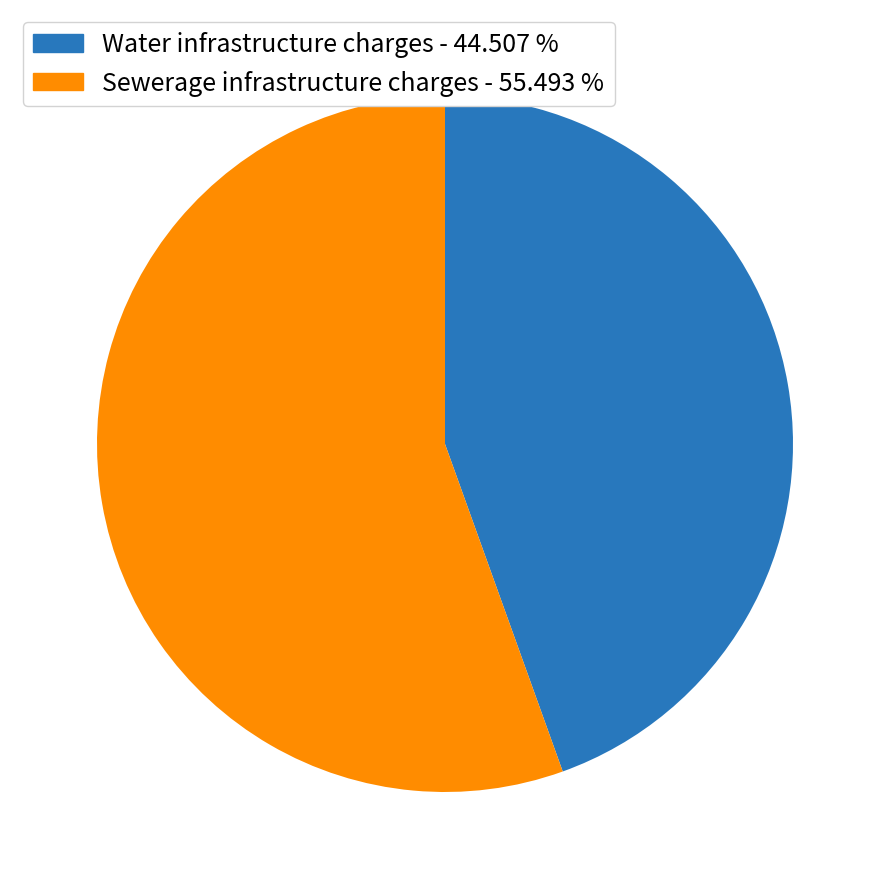

Rank the categories by value from lowest to highest.

Water infrastructure charges, Sewerage infrastructure charges